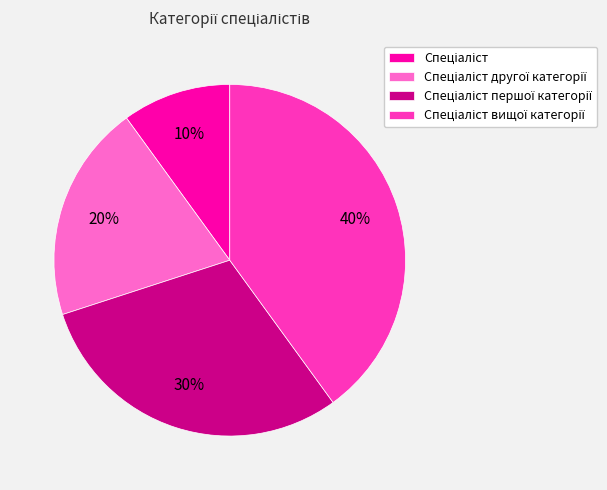

Is there any slice that represents more than half of the pie?

No